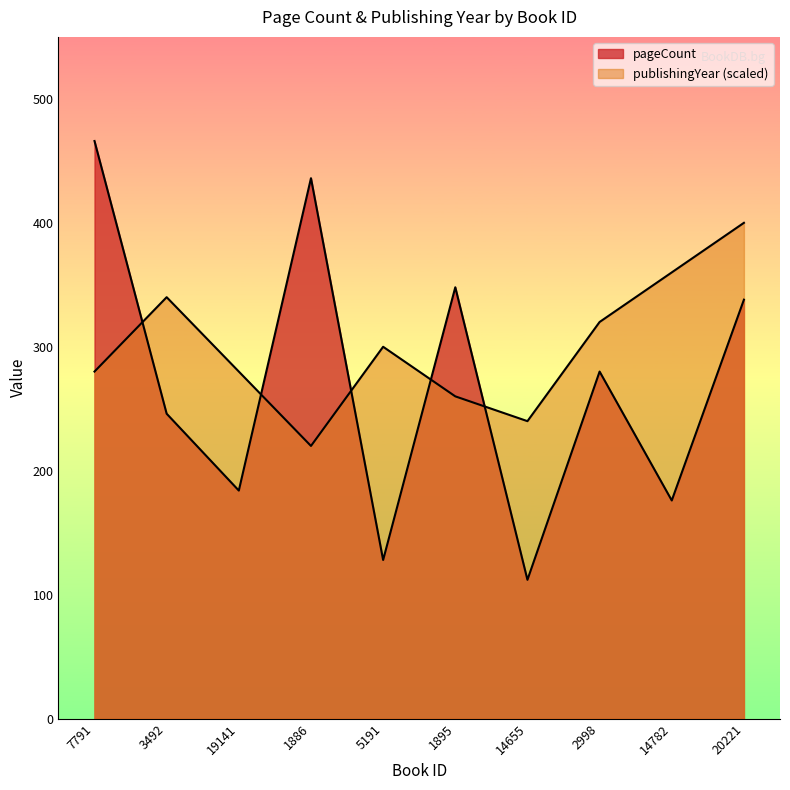

How many times do pageCount and publishingYear cross each other?

5